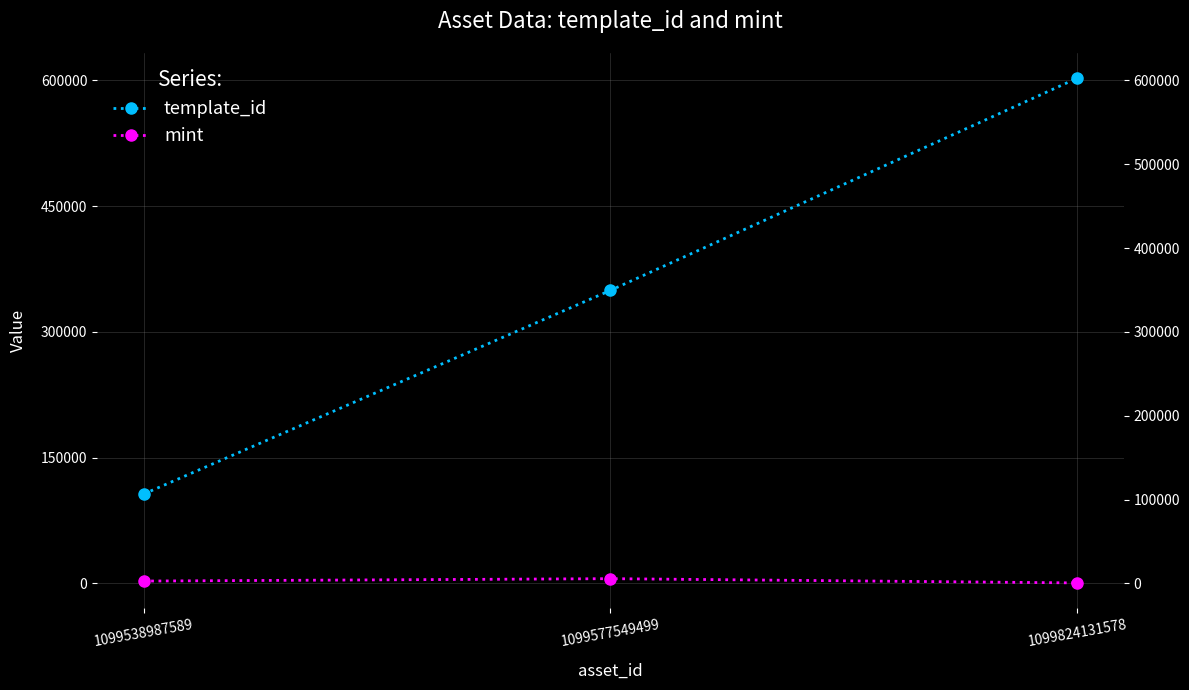

What is the spread (max minus min) of values at 1099577549499?

343893